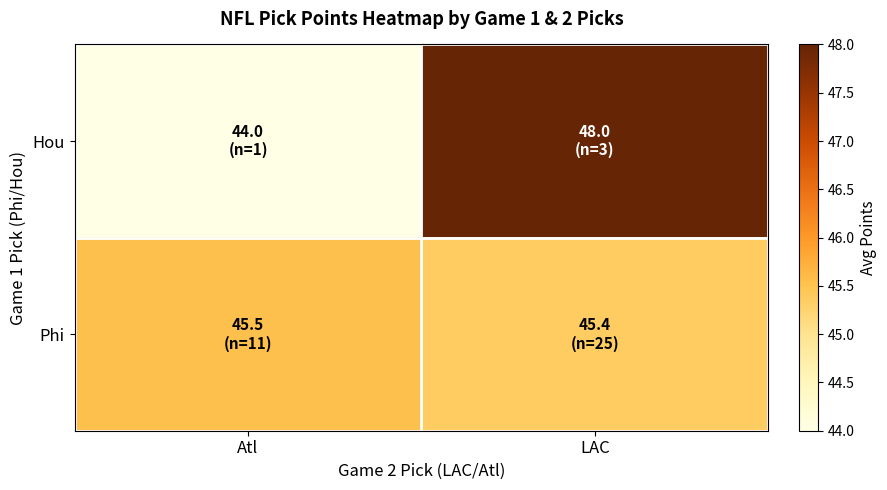

Which has a higher value, Atl or LAC?

LAC